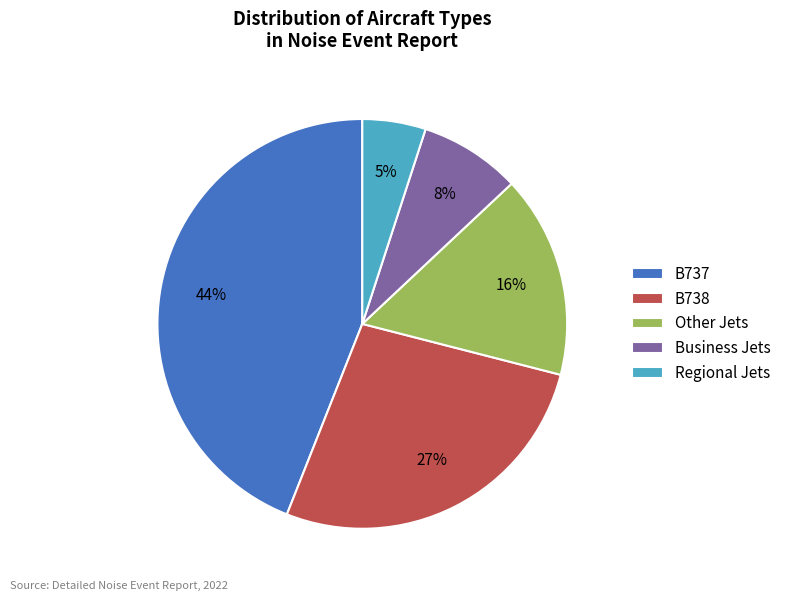

Is it true that Other Jets is 24% of the pie?

False